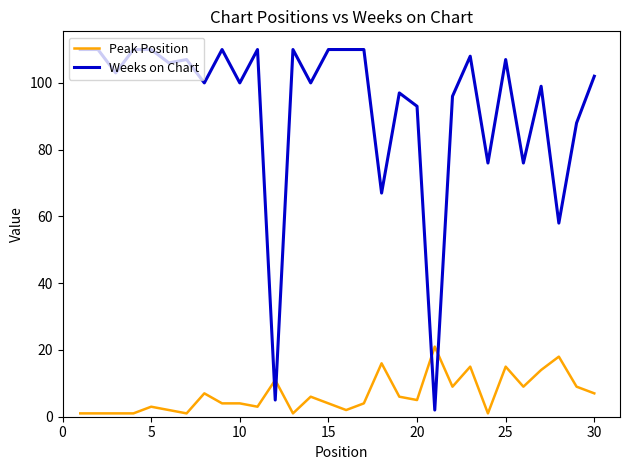

What is the maximum value for Weeks on Chart?

110